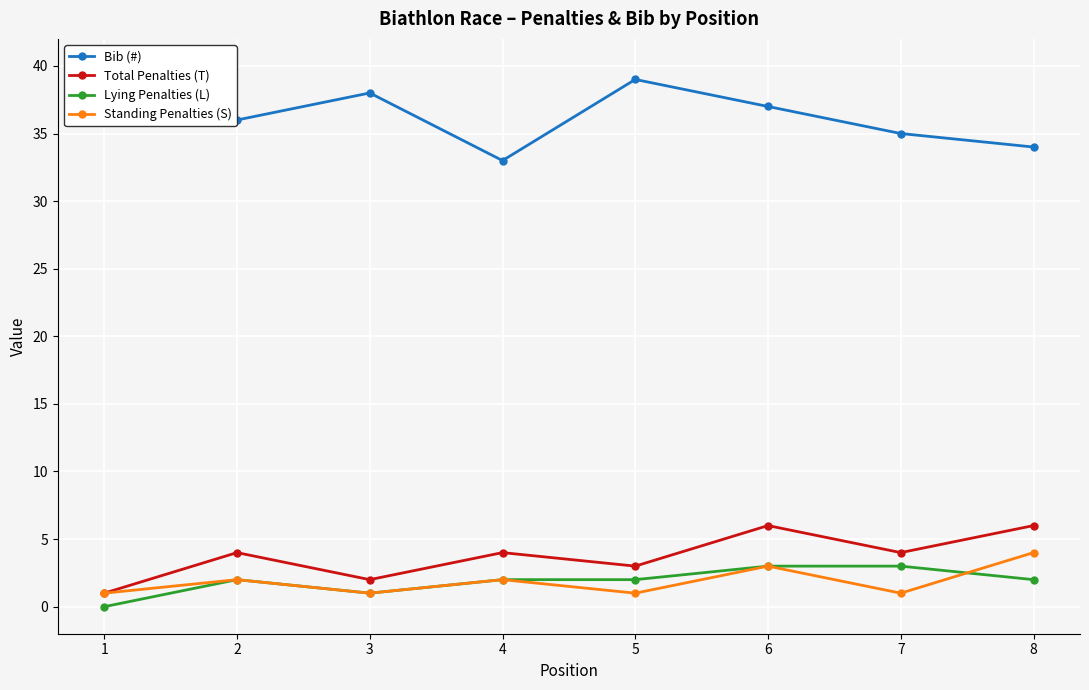

Which has a higher value, 2 or 5?

5